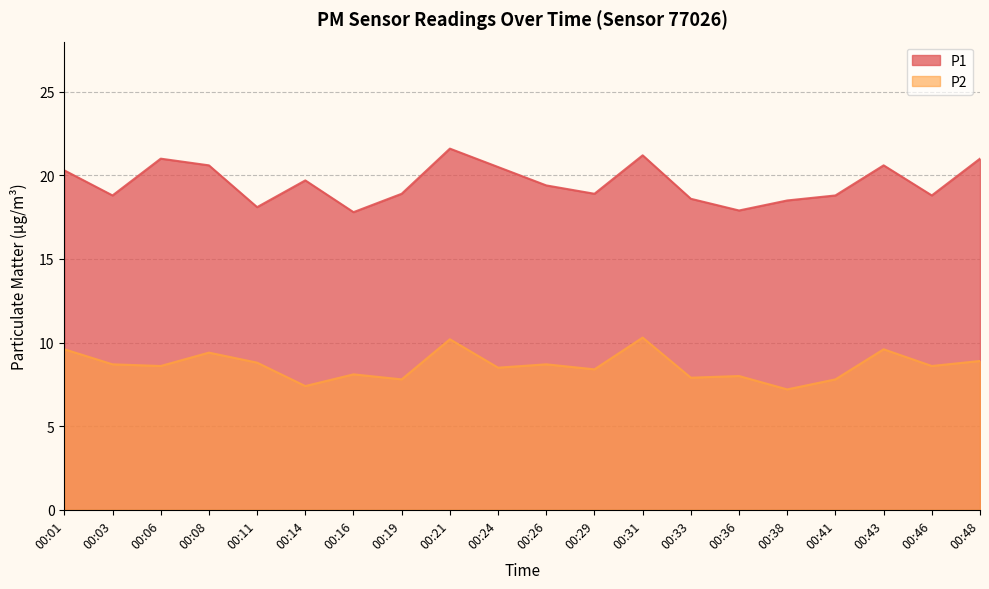

What is the value of the P1 point at the 6th from the left?

19.7